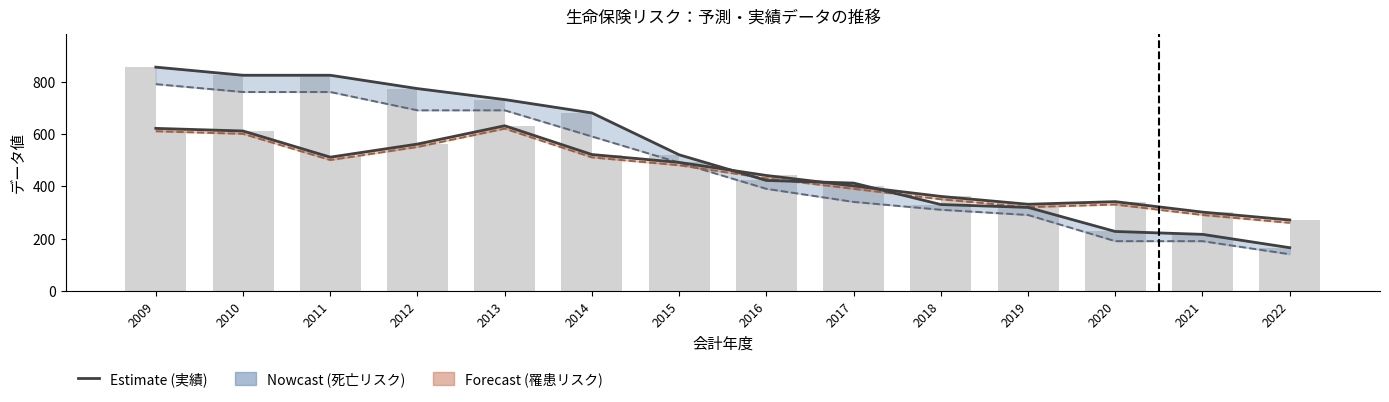

Where does the 予測データ（調整後）_死亡リスク series first go above 490?

2009